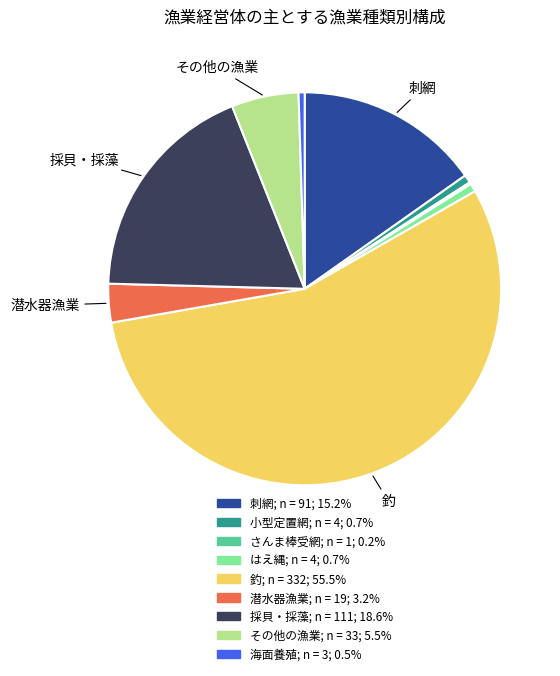

Does any single category account for the majority?

Yes